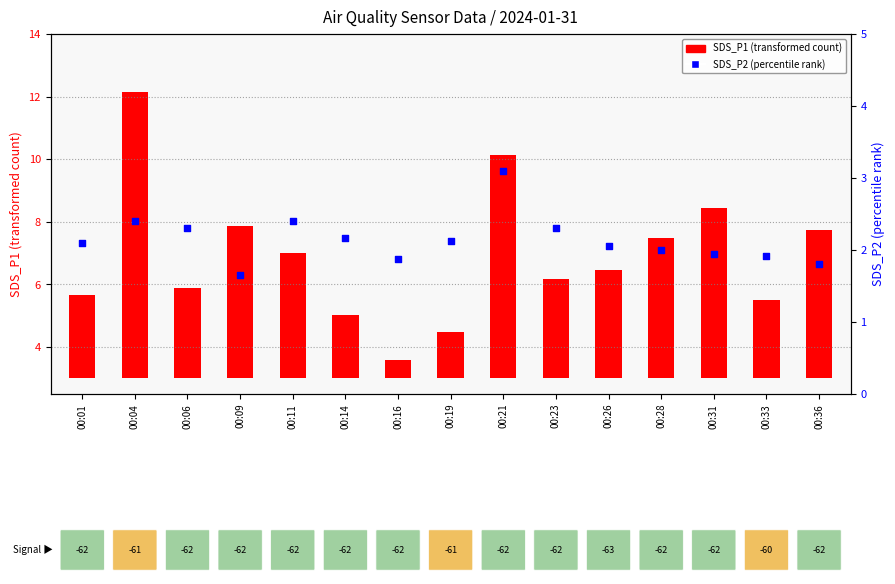

Between 00:26 and 00:16, which is larger?

00:26